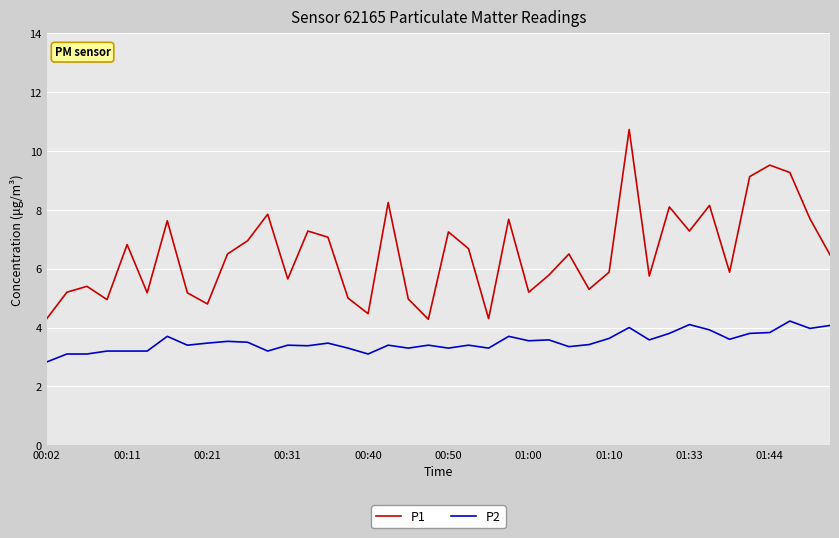

What is the lowest value of the P1 series?

4.3